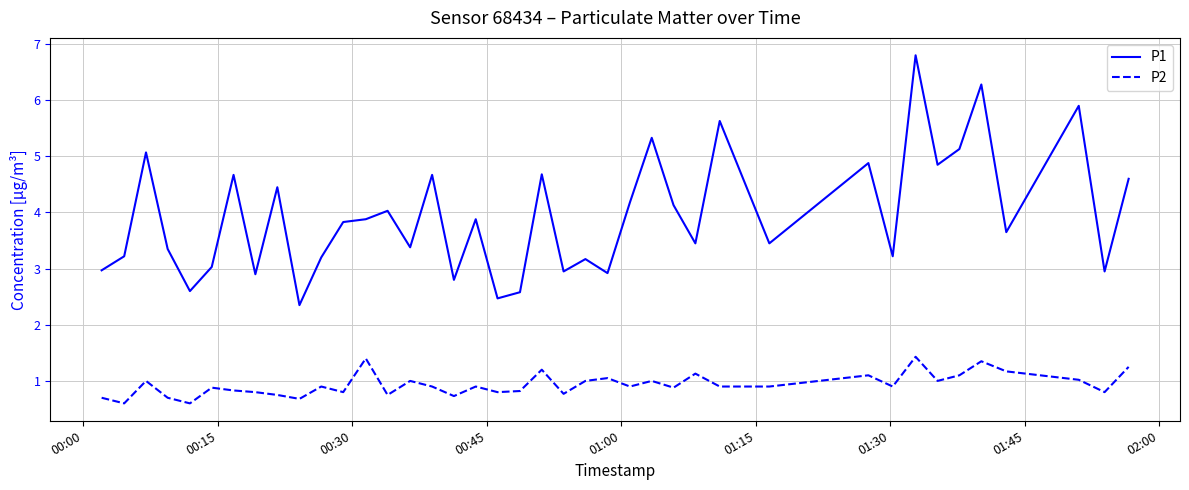

What is the greatest value displayed?

6.8